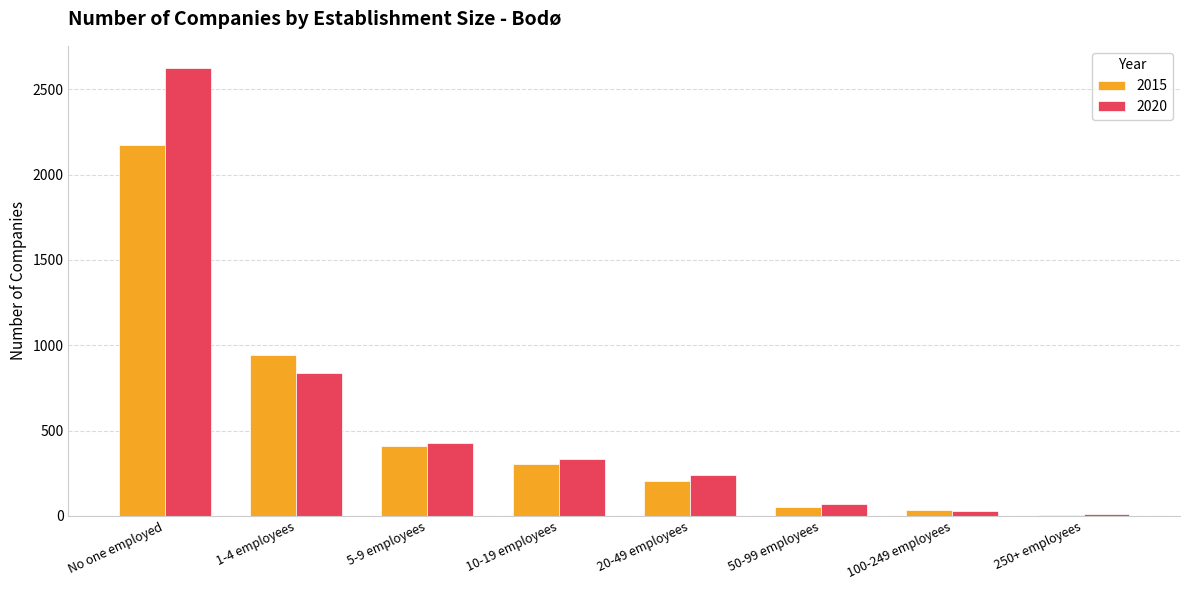

Between No one employed and 100-249 employees, which series saw the biggest shift?

2020